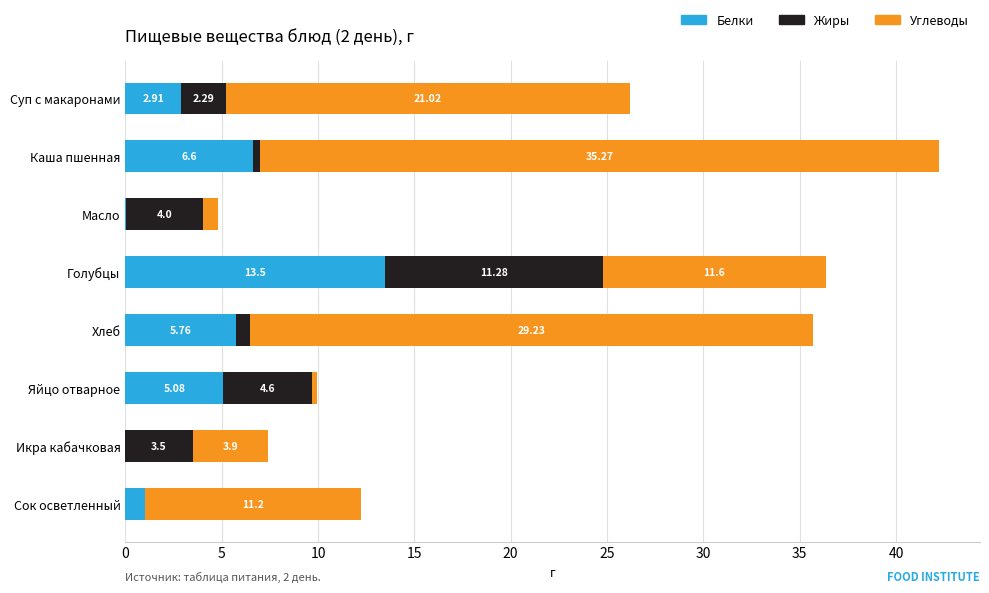

What are all the series names shown in the legend?

Белки, Жиры, Углеводы